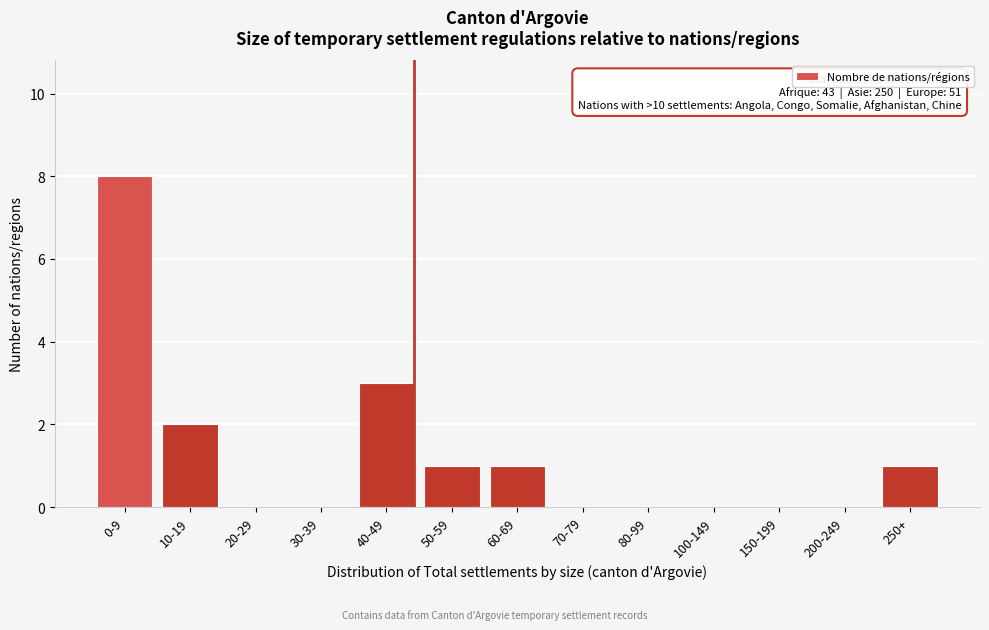

Reading right to left, what are all the values shown in this chart?

250+=1	200-249=0	150-199=0	100-149=0	80-99=0	70-79=0	60-69=1	50-59=1	40-49=3	30-39=0	20-29=0	10-19=2	0-9=8